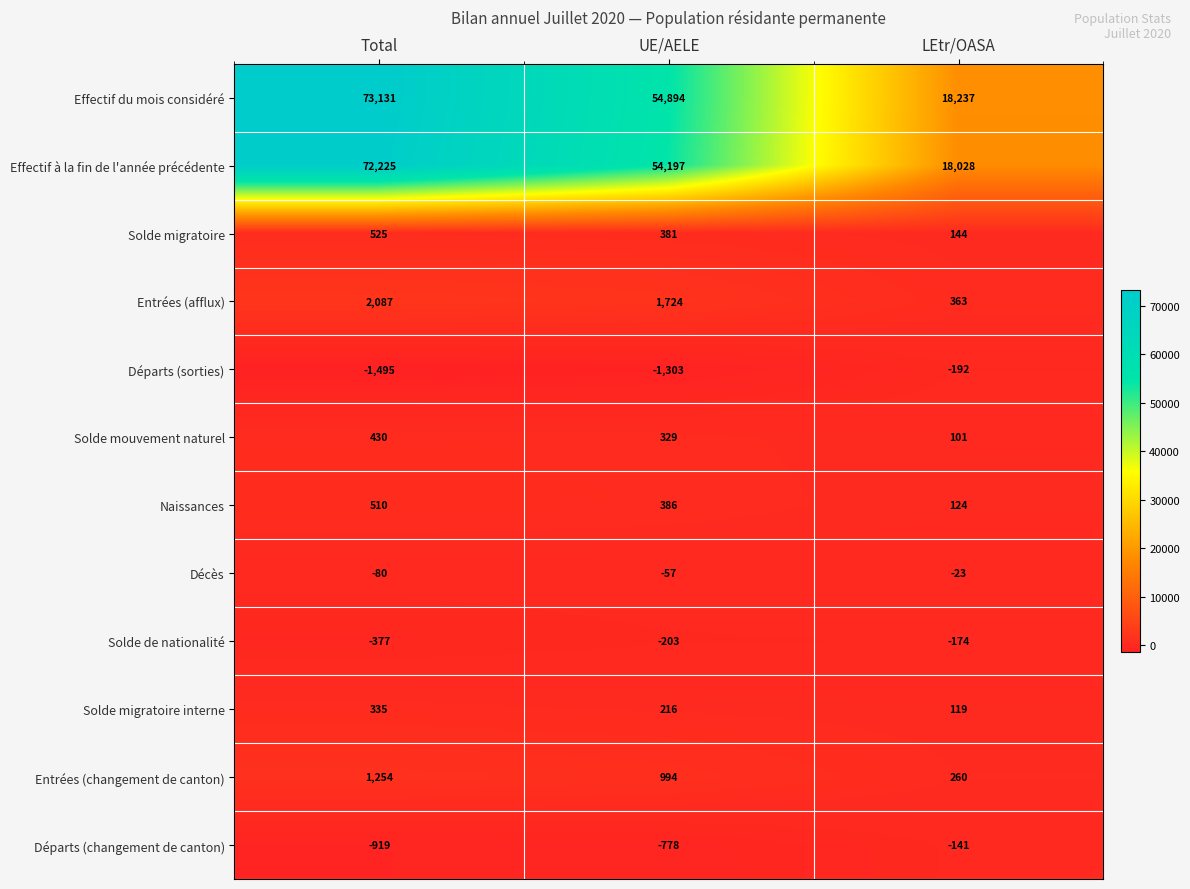

Which series has the largest total across all categories?

Effectif du mois considéré